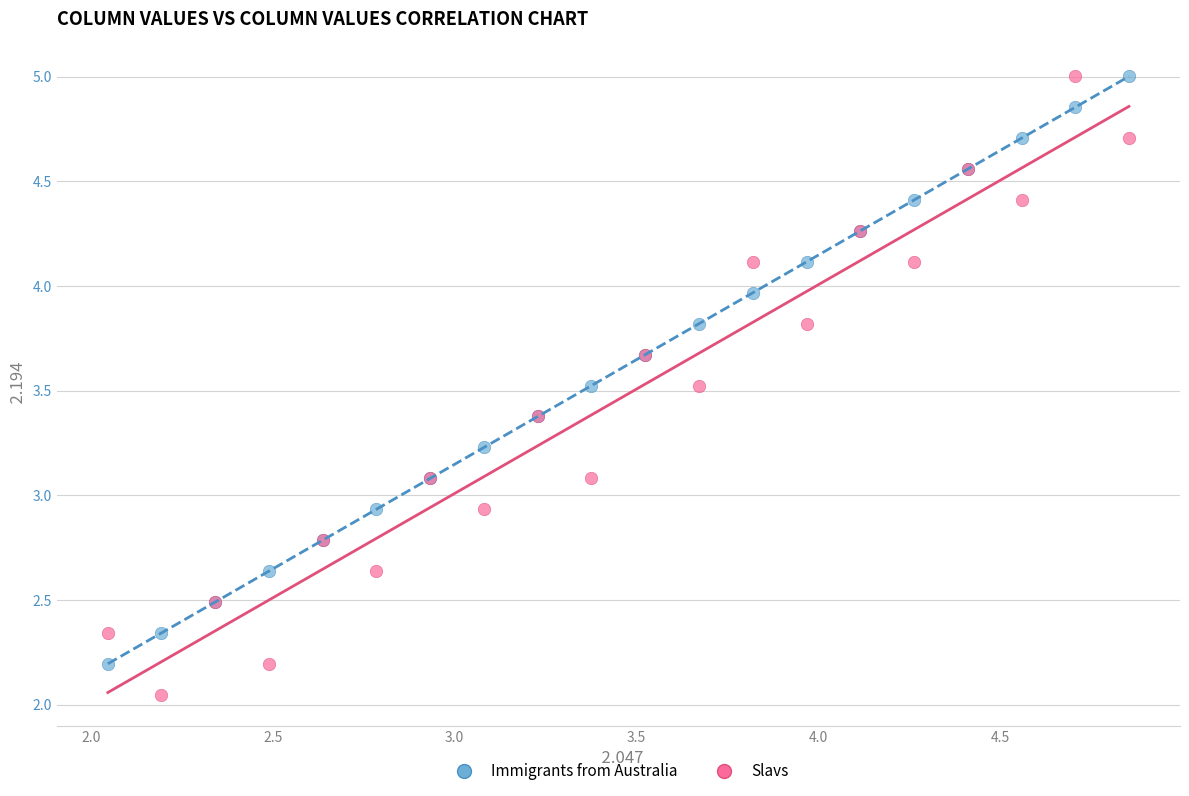

Which series contains the lowest Y value?

Slavs